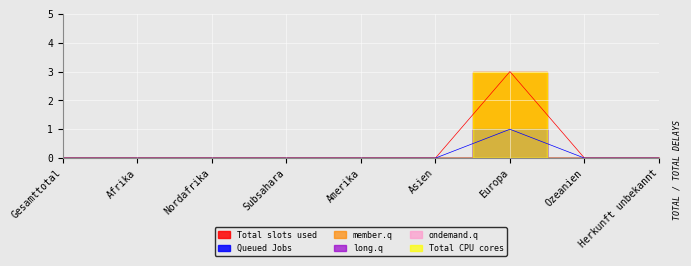

Reading right to left, transcribe all the data shown in this chart.

Total slots used: Herkunft unbekannt=0	Ozeanien=0	Europa=3	Asien=0	Amerika=0	Subsahara=0	Nordafrika=0	Afrika=0	Gesamttotal=0
Queued Jobs: Herkunft unbekannt=0	Ozeanien=0	Europa=1	Asien=0	Amerika=0	Subsahara=0	Nordafrika=0	Afrika=0	Gesamttotal=0
member.q: Herkunft unbekannt=0	Ozeanien=0	Europa=0	Asien=0	Amerika=0	Subsahara=0	Nordafrika=0	Afrika=0	Gesamttotal=0
long.q: Herkunft unbekannt=0	Ozeanien=0	Europa=1	Asien=0	Amerika=0	Subsahara=0	Nordafrika=0	Afrika=0	Gesamttotal=0
ondemand.q: Herkunft unbekannt=0	Ozeanien=0	Europa=0	Asien=0	Amerika=0	Subsahara=0	Nordafrika=0	Afrika=0	Gesamttotal=0
Total CPU cores: Herkunft unbekannt=0	Ozeanien=0	Europa=3	Asien=0	Amerika=0	Subsahara=0	Nordafrika=0	Afrika=0	Gesamttotal=0